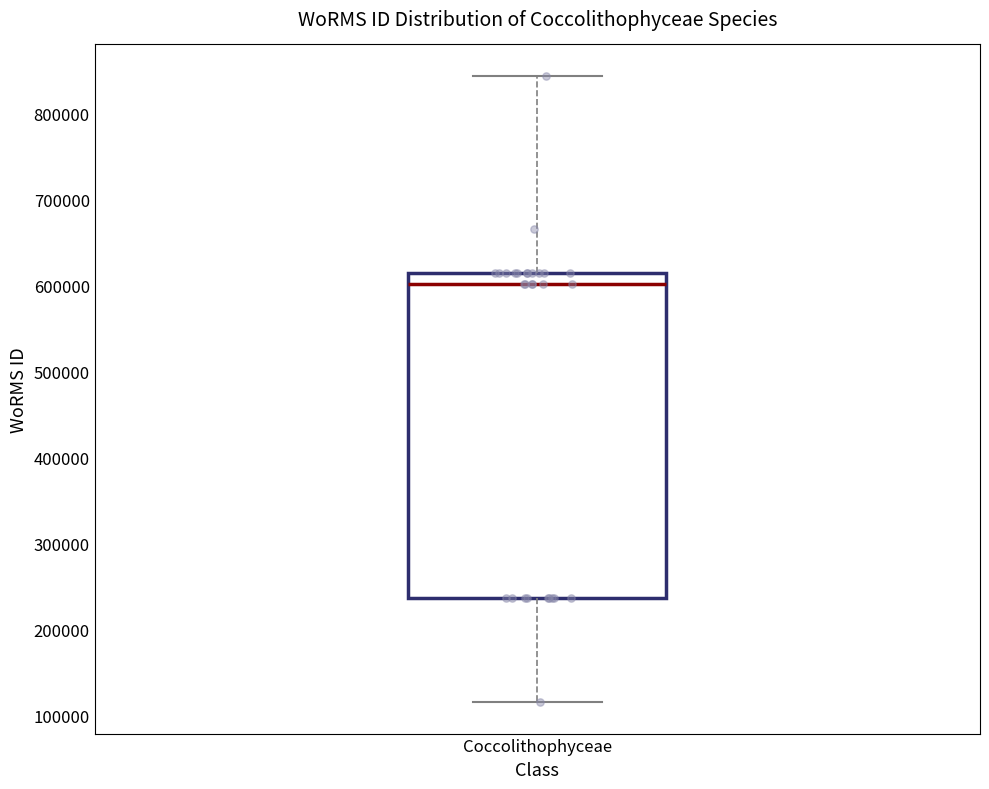

Read this box plot against the y-axis: the position of the median line, the range covered by the box, and the ends of both whiskers. The values are not printed on the chart, so give them approximately, as read against the axis.

median 600000, box 240000 to 610000, whiskers 120000 to 840000